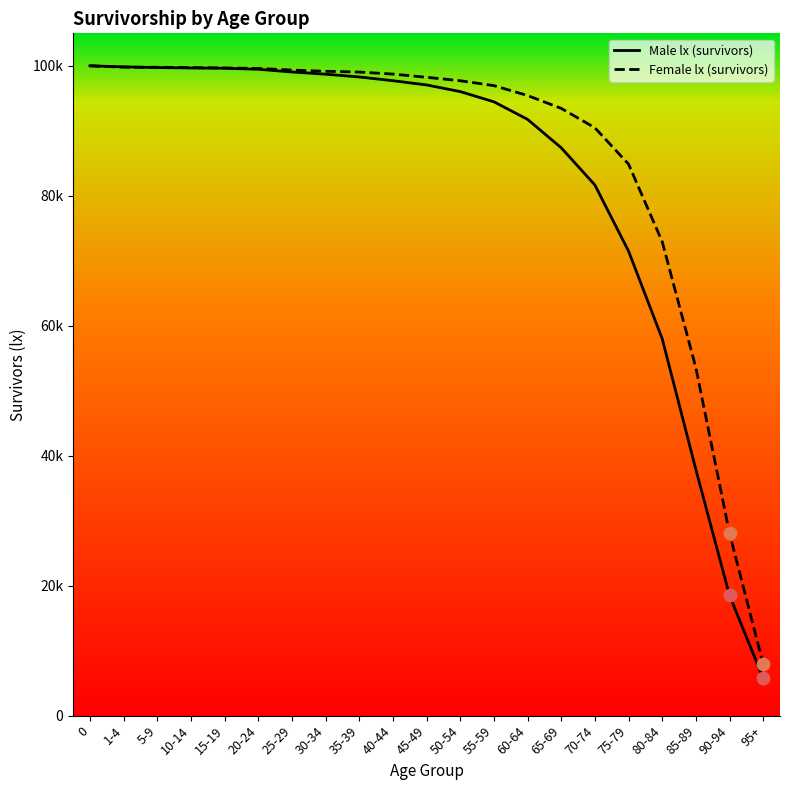

At how many categories does at least one series exceed 8257?

20